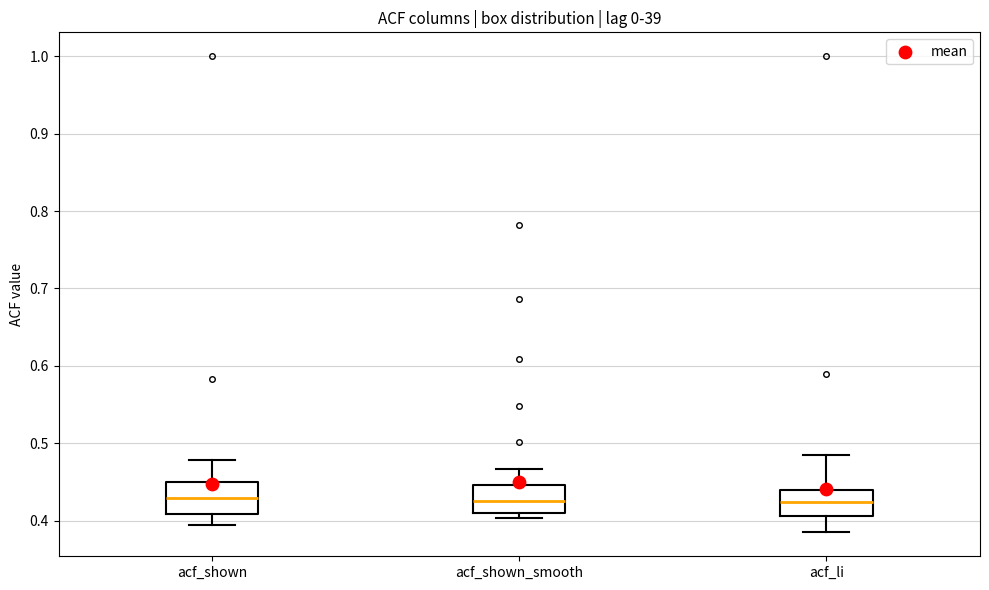

Where does the upper whisker of the box for acf_shown_smooth end on the y-axis? The values are not printed on the chart, so give them approximately, as read against the axis.

0.47